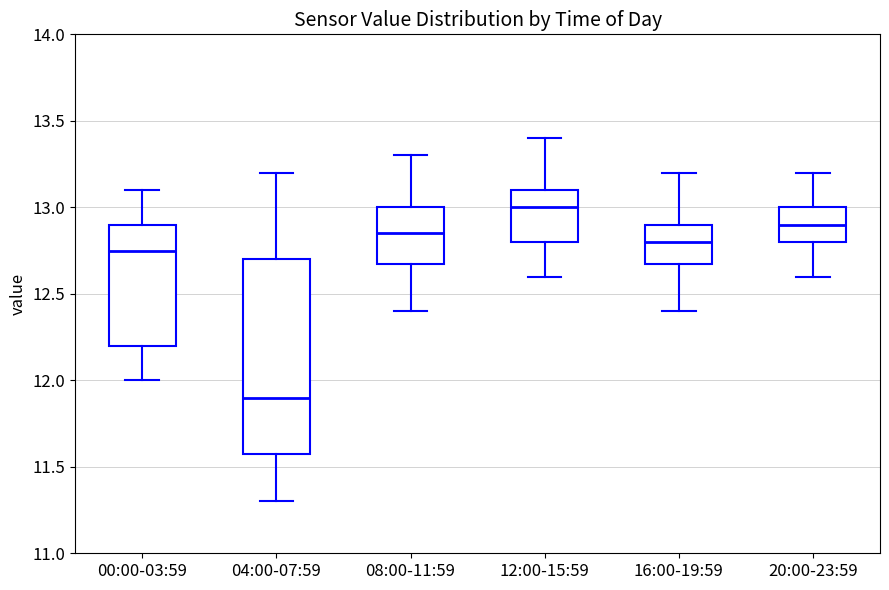

Where does the lower whisker of the box for 00:00-03:59 end on the y-axis? The values are not printed on the chart, so give them approximately, as read against the axis.

12.00